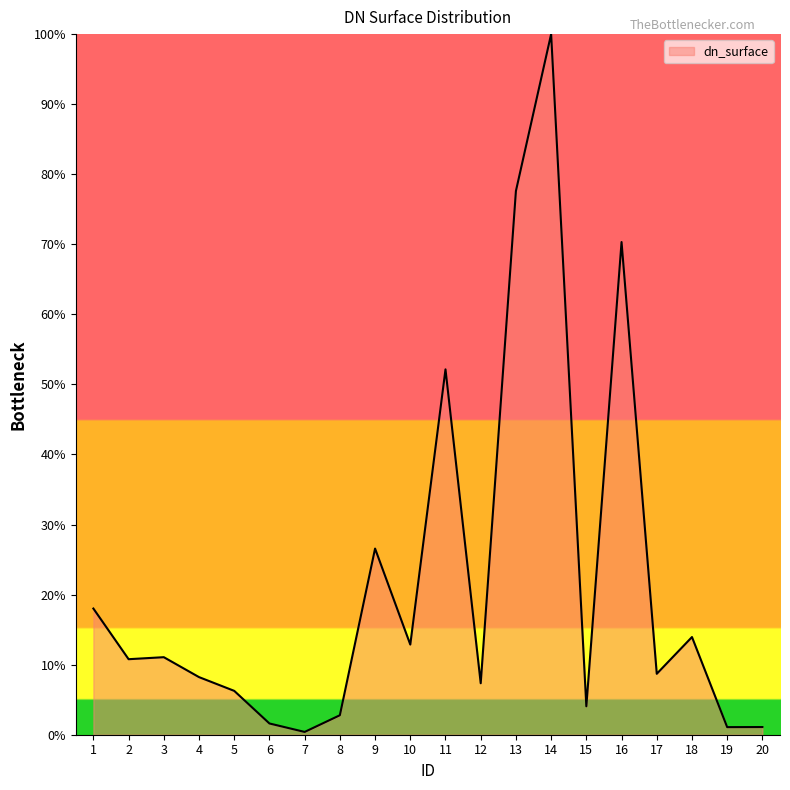

Which category has the highest value across all series?

14